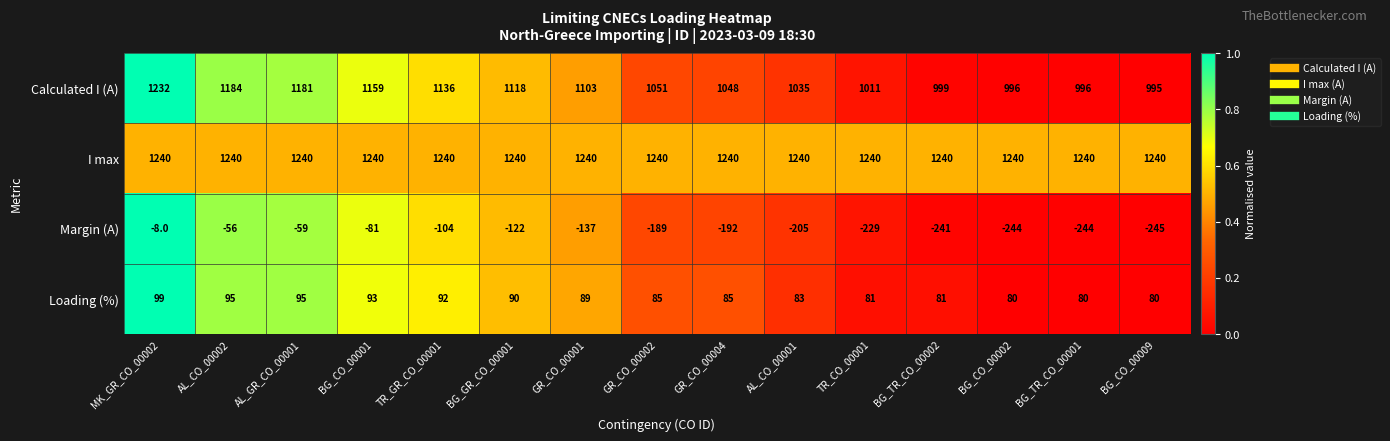

Which label corresponds to the smallest value in the chart?

BG_CO_00009